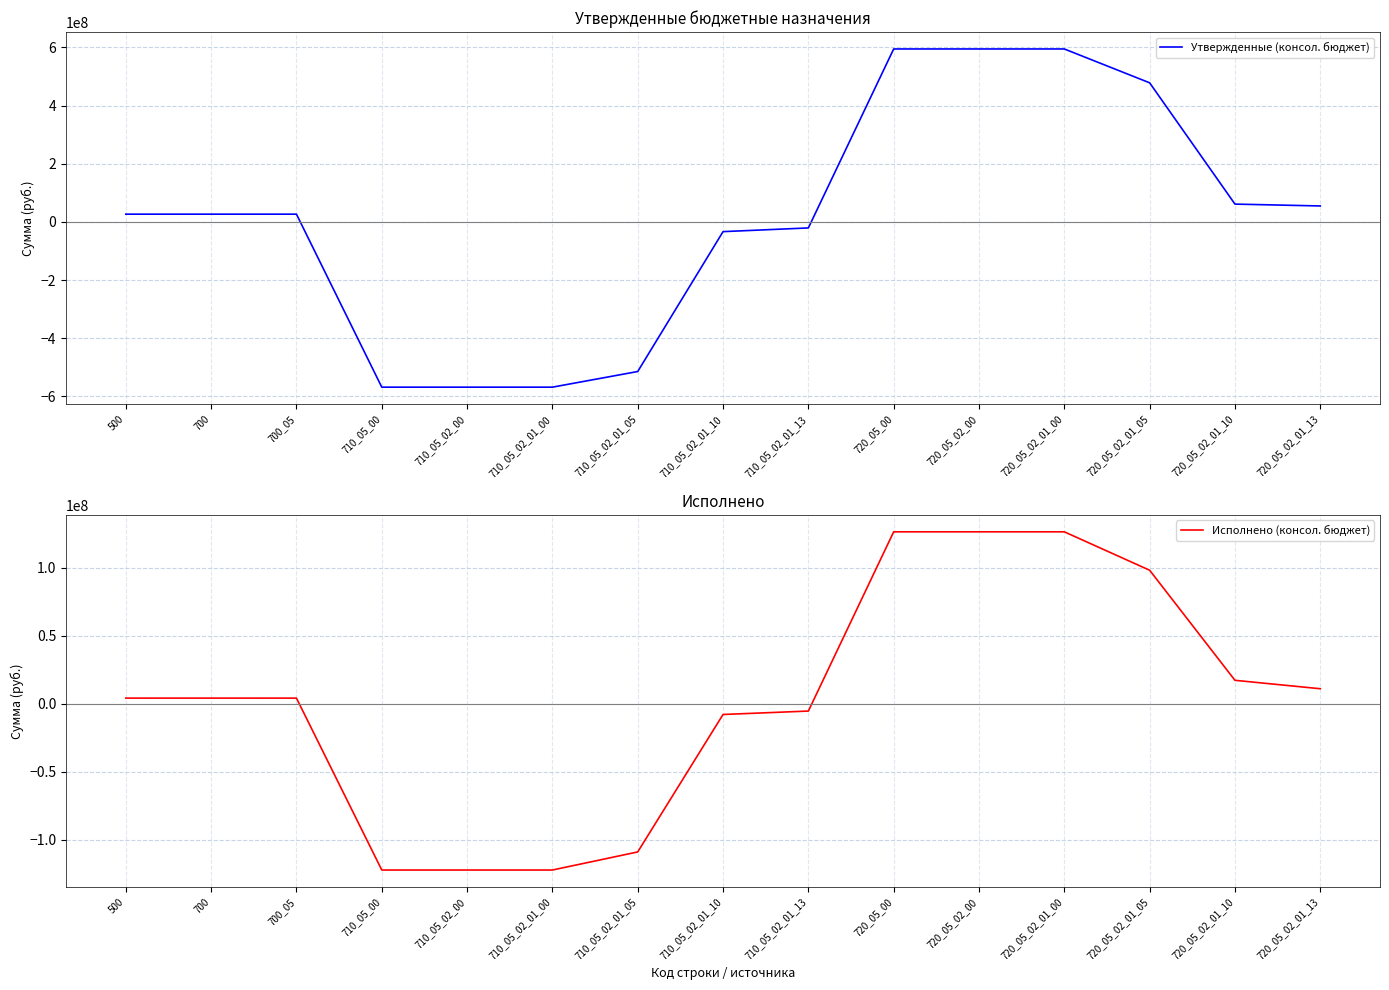

Which series has the widest spread of values?

Утвержденные (консол. бюджет)